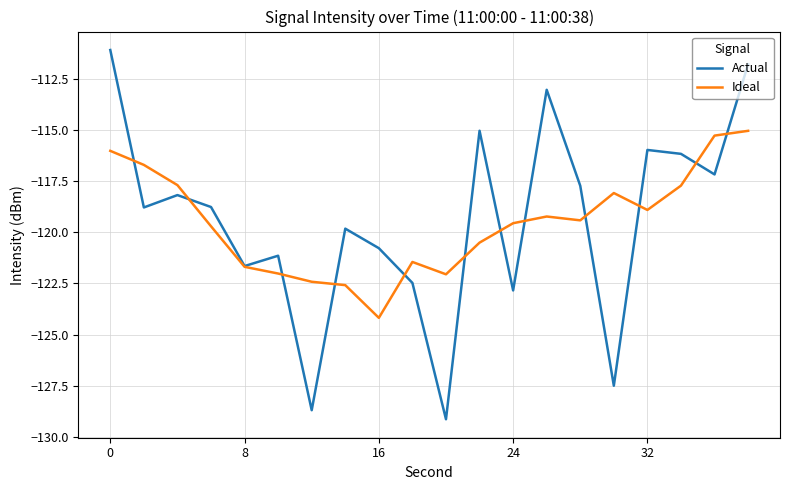

What is the highest value of the Ideal series?

-115.0